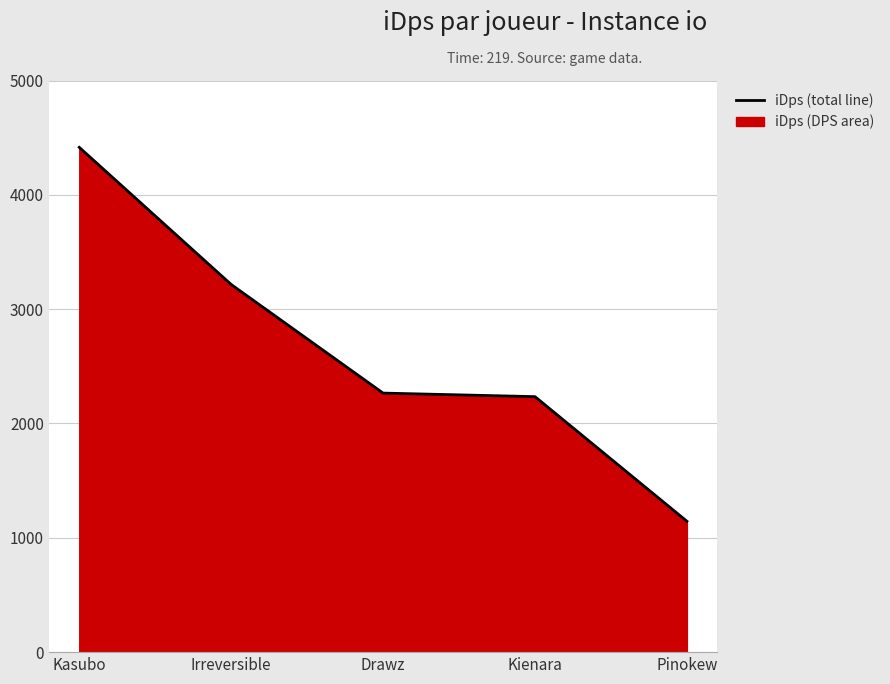

How many distinct data groups are displayed?

1